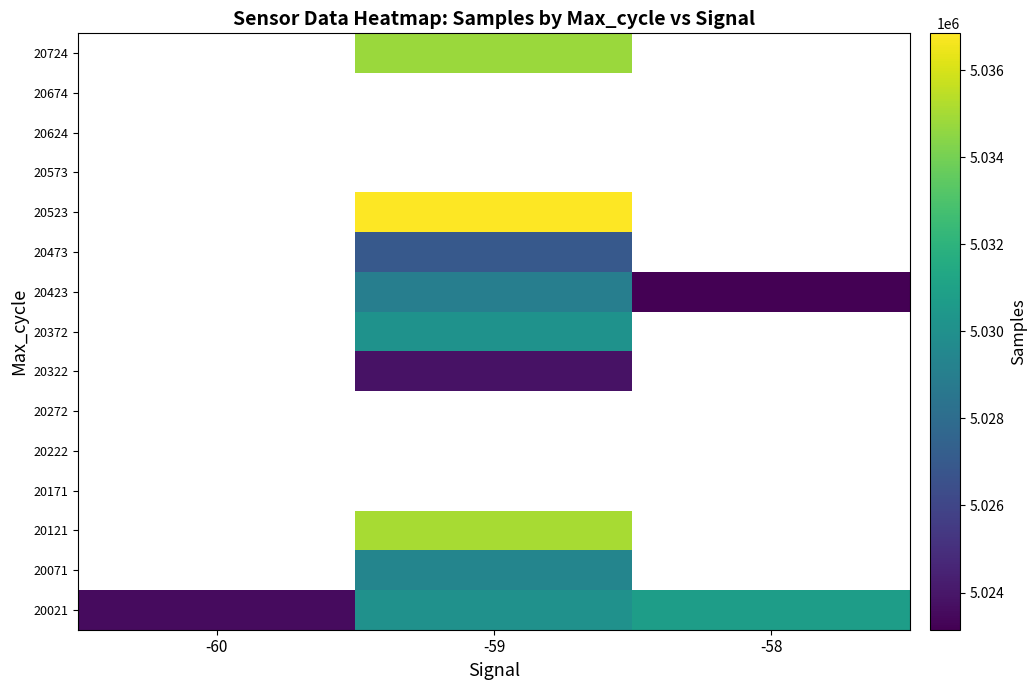

At which category does the chart reach its peak across all series?

-59